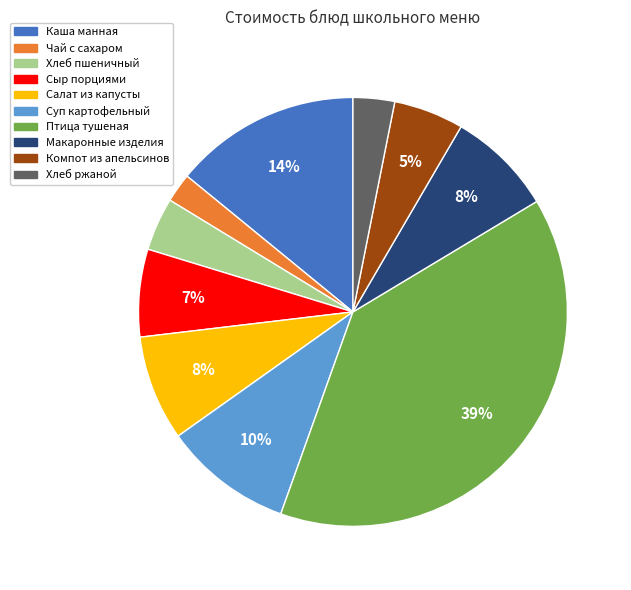

Which slice is the largest?

Птица тушеная